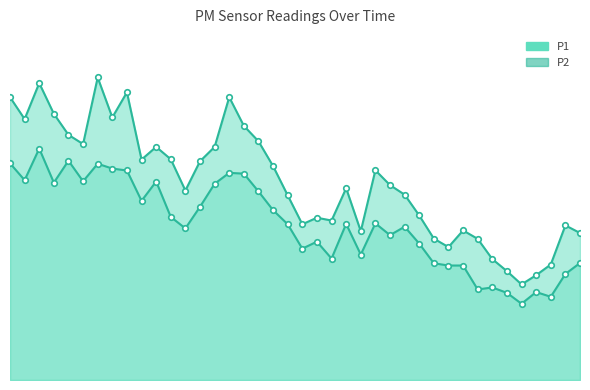

Which category has the highest value across all series?

6